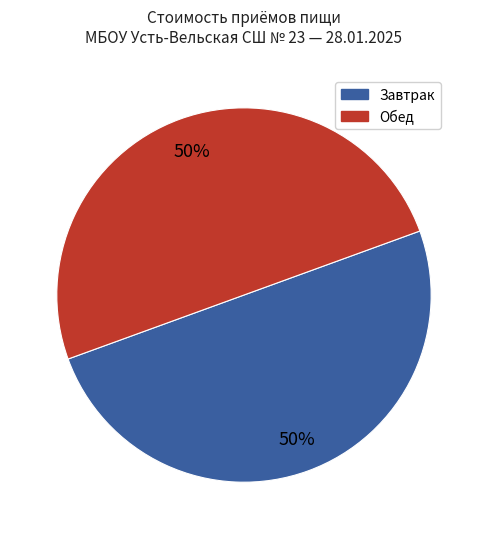

To the nearest percent, what is the average slice percentage?

50%